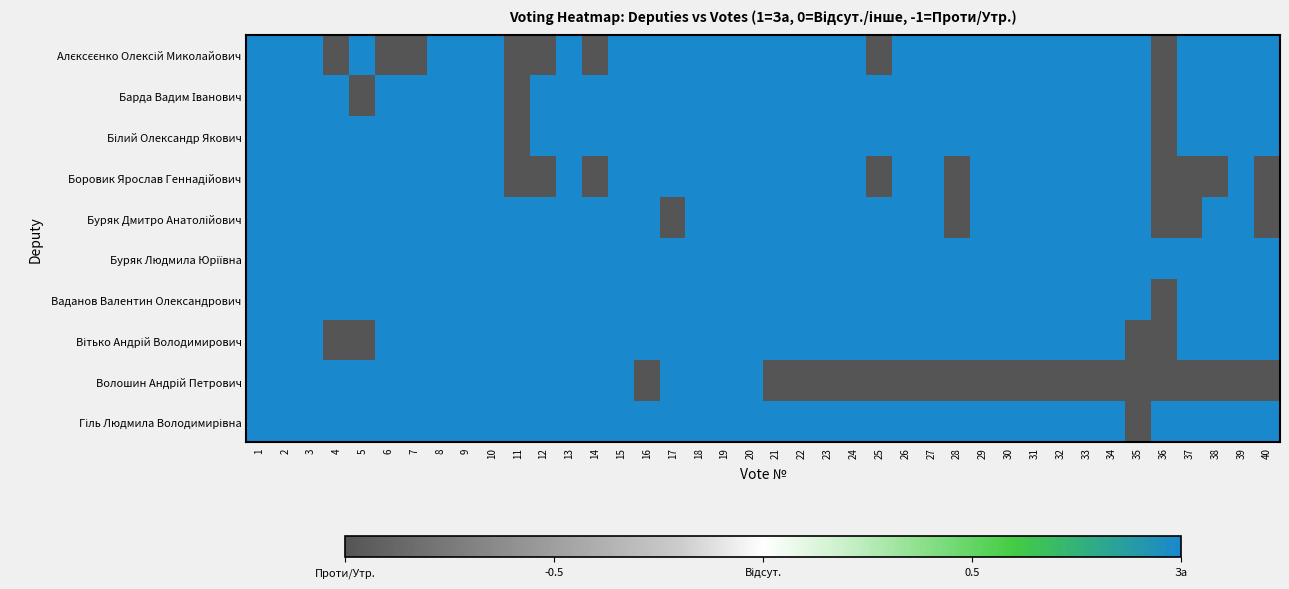

What is the total value across all series at 8?

10